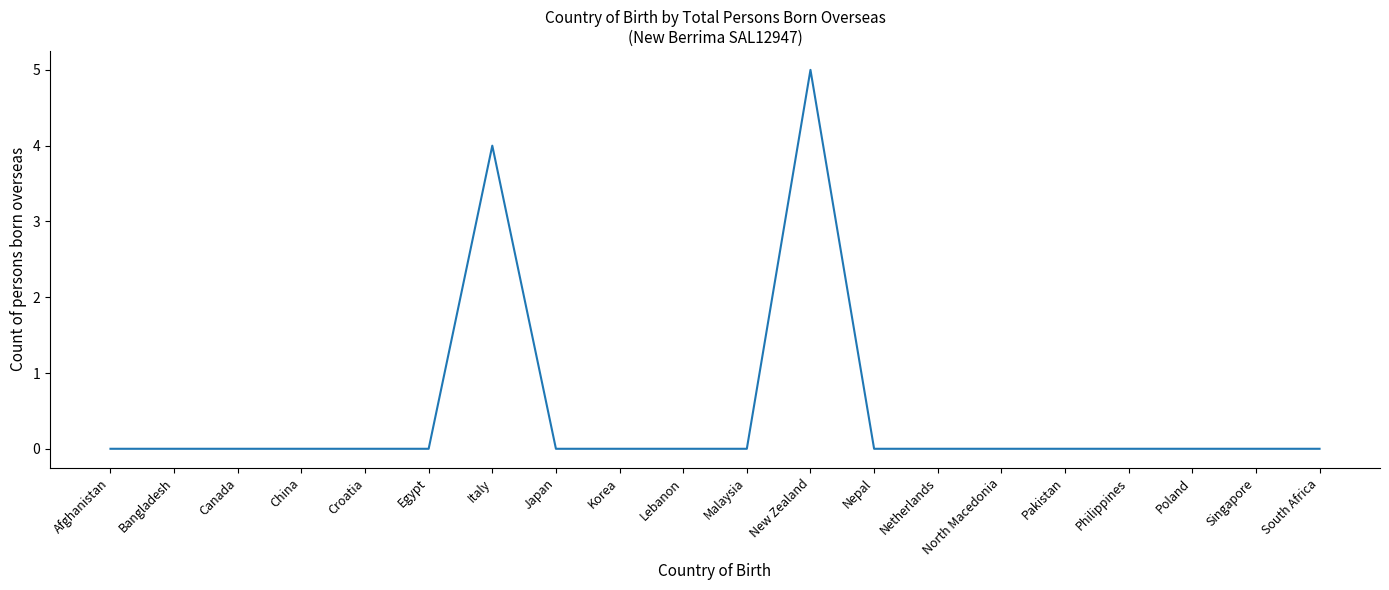

How many values are between 0 and 1?

18